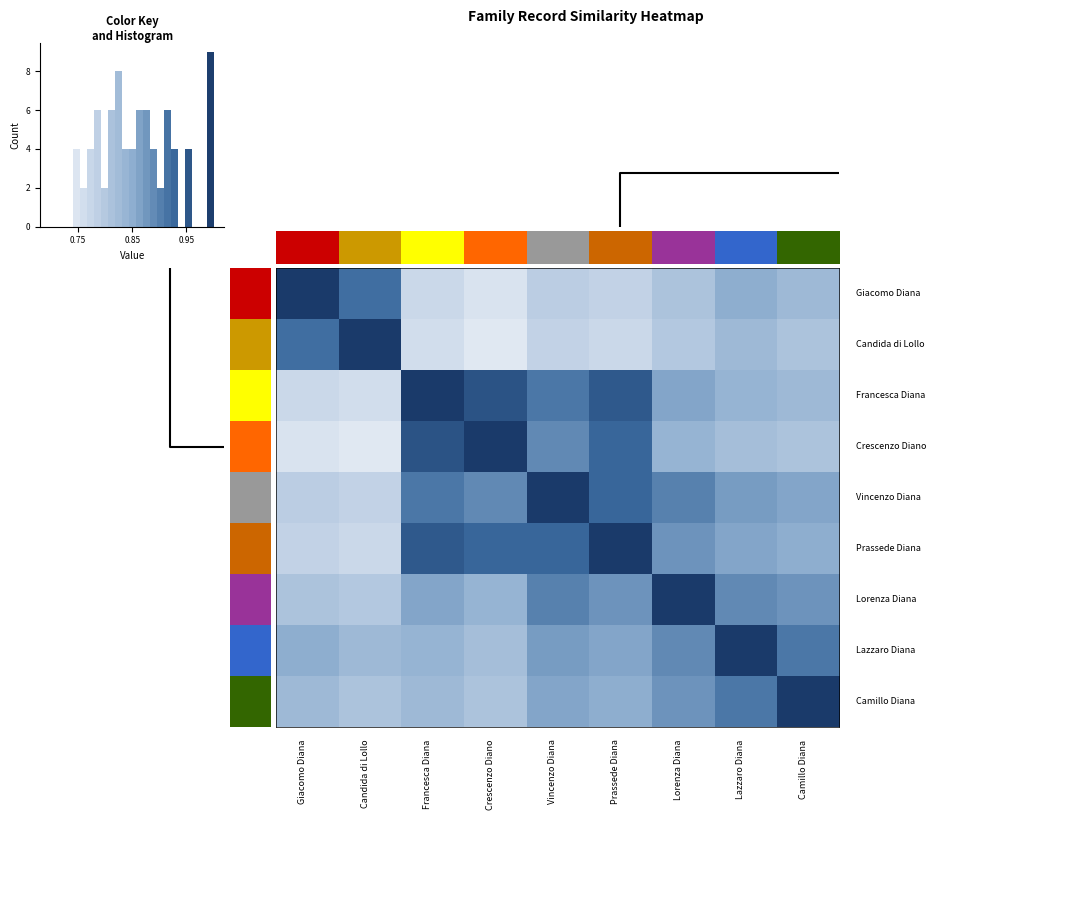

At how many categories does at least one series exceed 0?

9